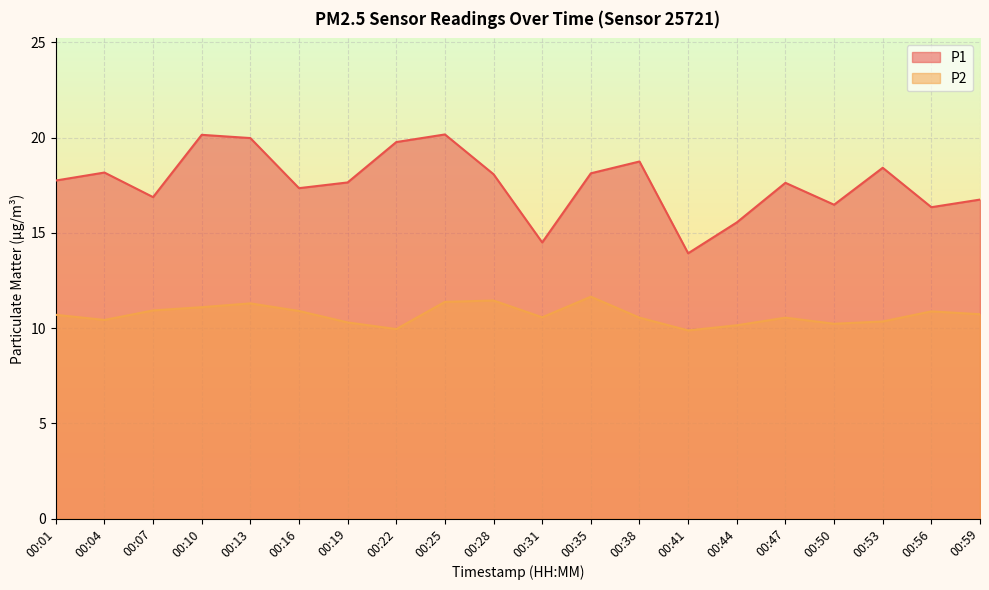

What is the value of the P2 point at the 17th from the left?

10.2